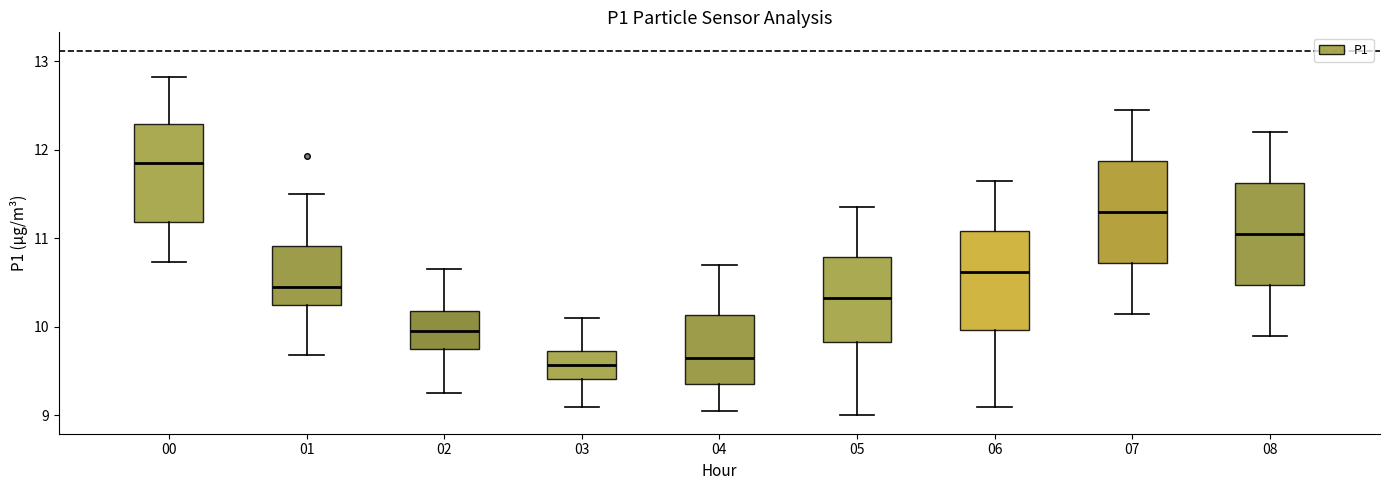

Where does the upper whisker of the box at x = 01 end on the y-axis? The values are not printed on the chart, so give them approximately, as read against the axis.

11.5